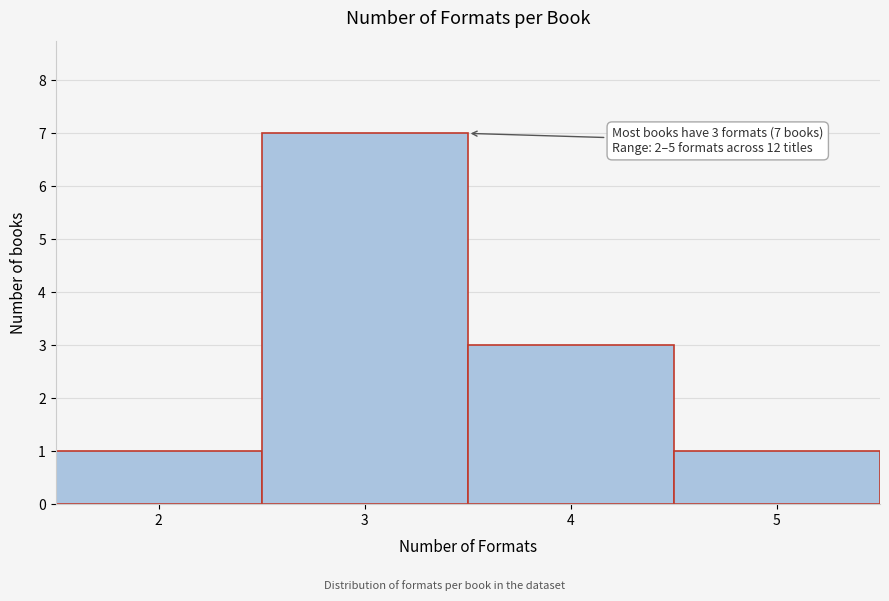

Which range on the x-axis has the tallest bar?

2.5 to 3.5